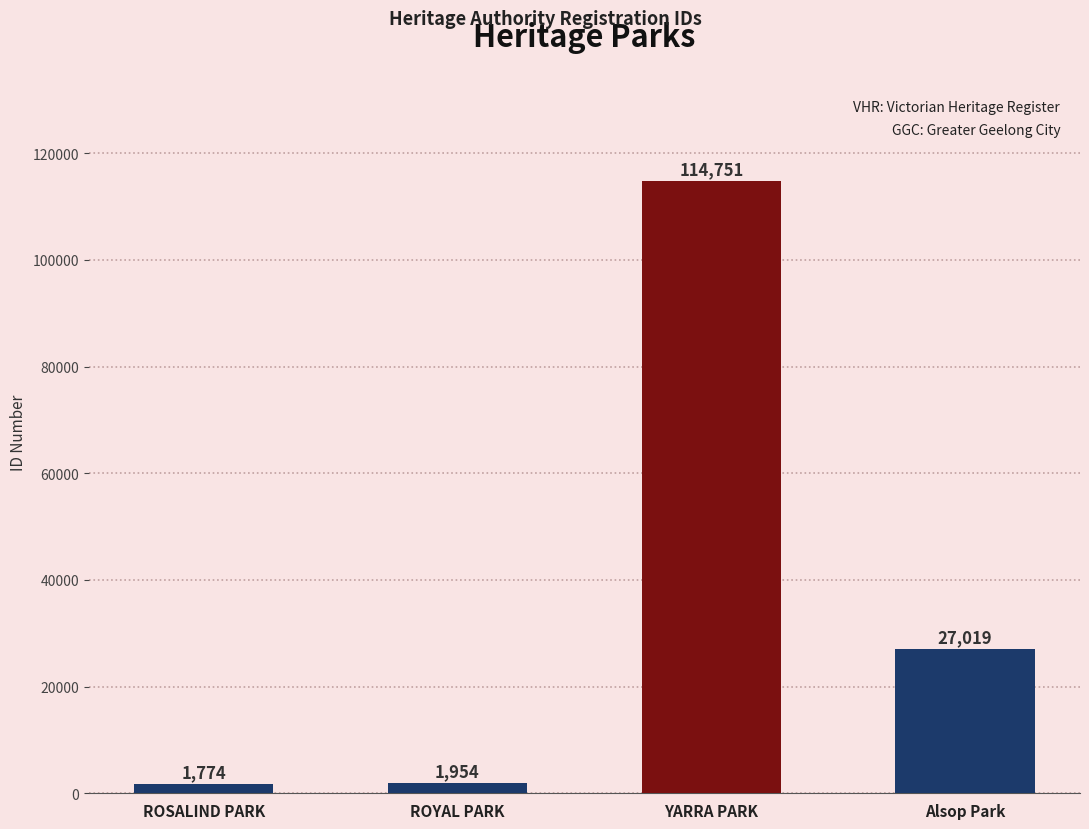

Which has a higher value, Alsop Park or ROSALIND PARK?

Alsop Park